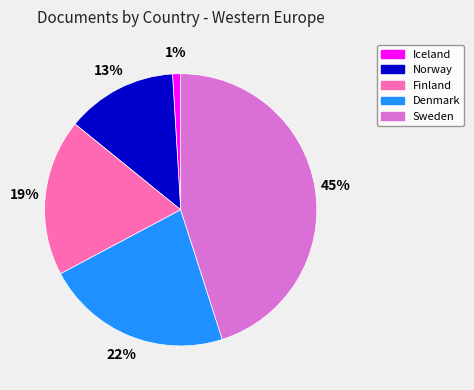

Rank the categories by value from lowest to highest.

Iceland, Norway, Finland, Denmark, Sweden